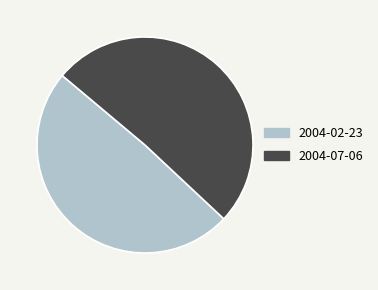

Is 2004-07-06 the majority of the pie?

Yes